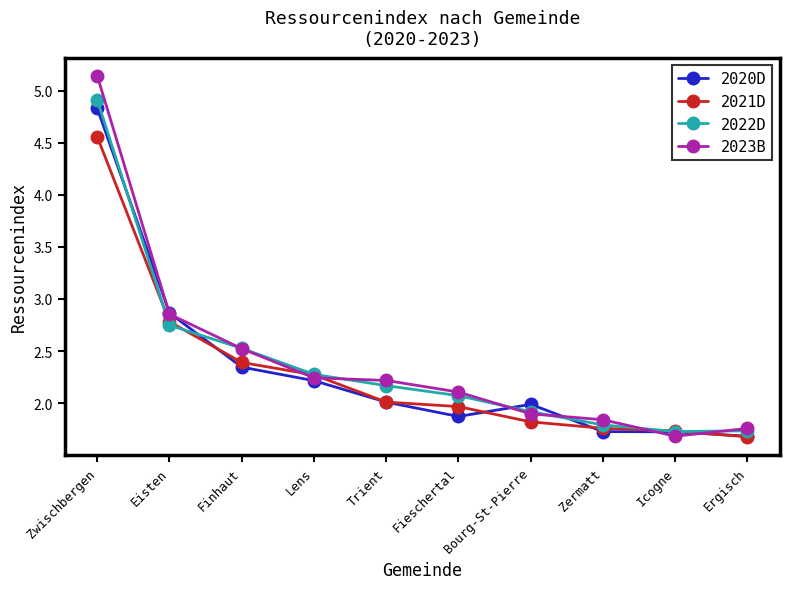

True or false: 2020D has a value of 1.7 at Zermatt.

True